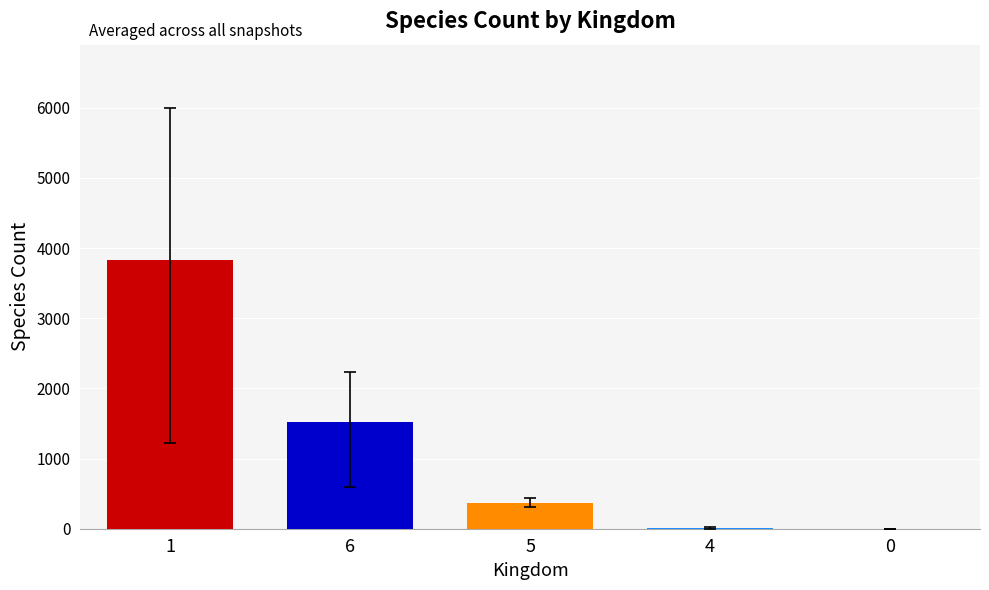

True or false: the data shows 1.0 at 0.

True